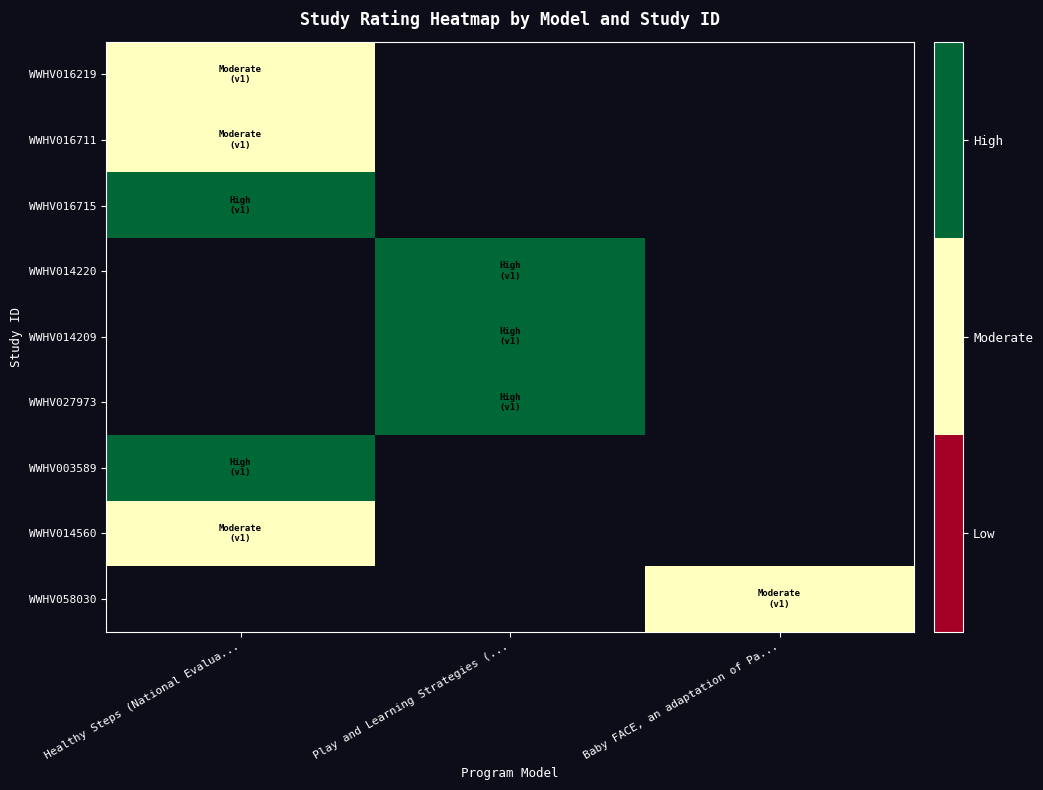

How many positive values does the WWHV014220 series have?

1